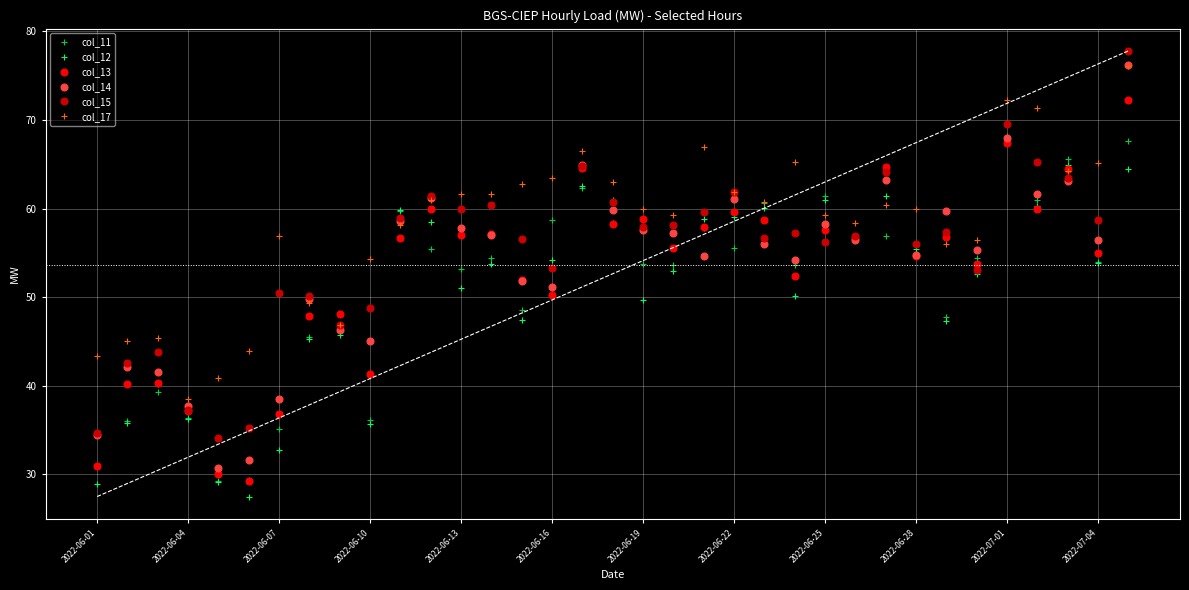

The col_15 series shows 25.7 at 2022-06-22. True or false?

False